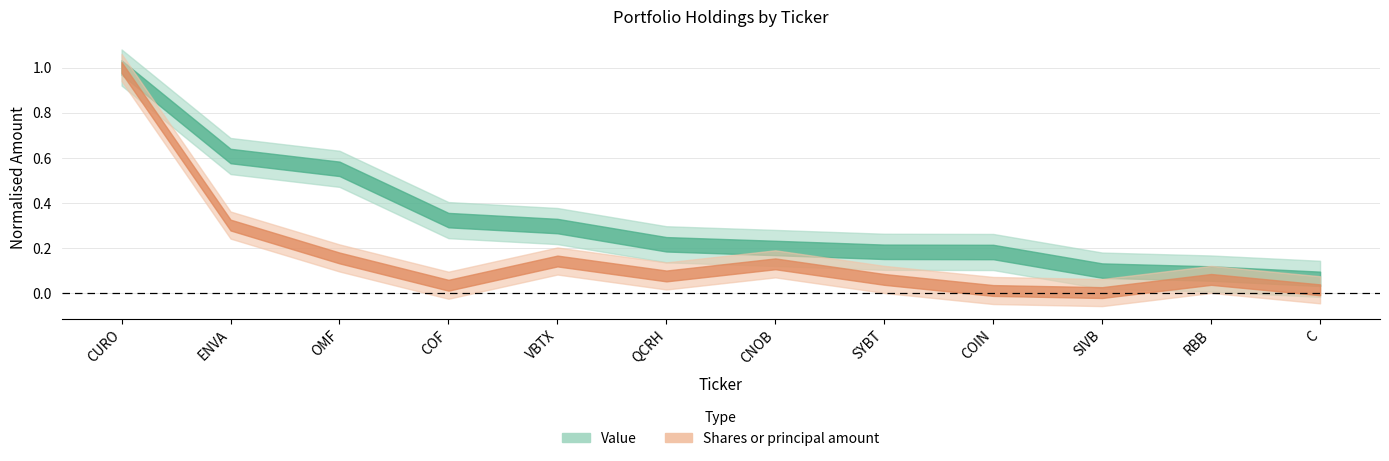

True or false: Shares or principal amount and Value intersect in this chart.

False